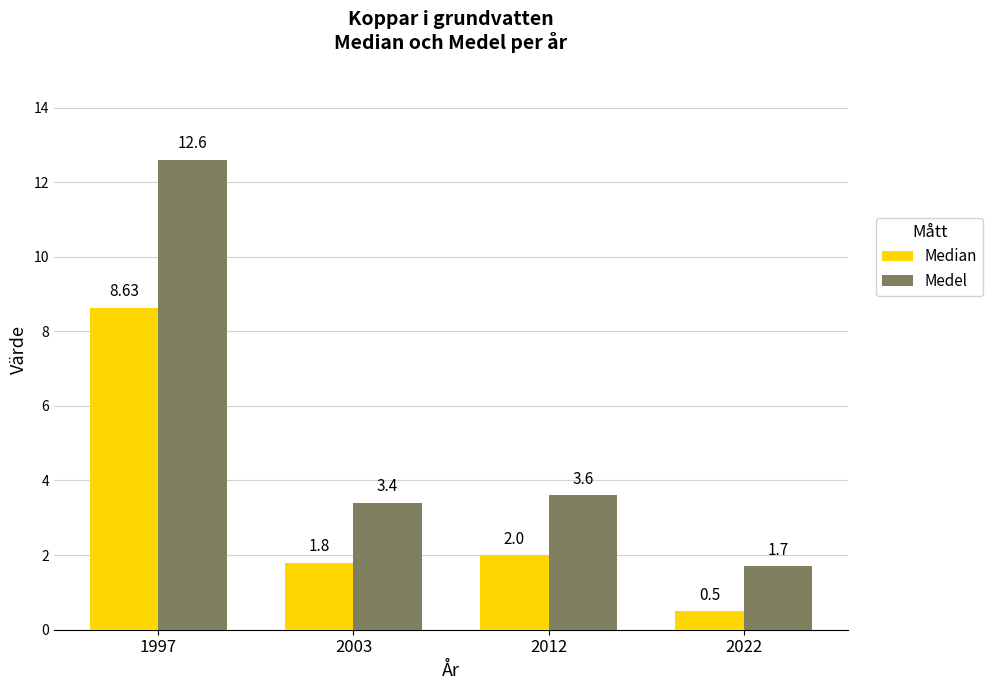

What is the difference between the Median values at 1997 and 2022?

8.1